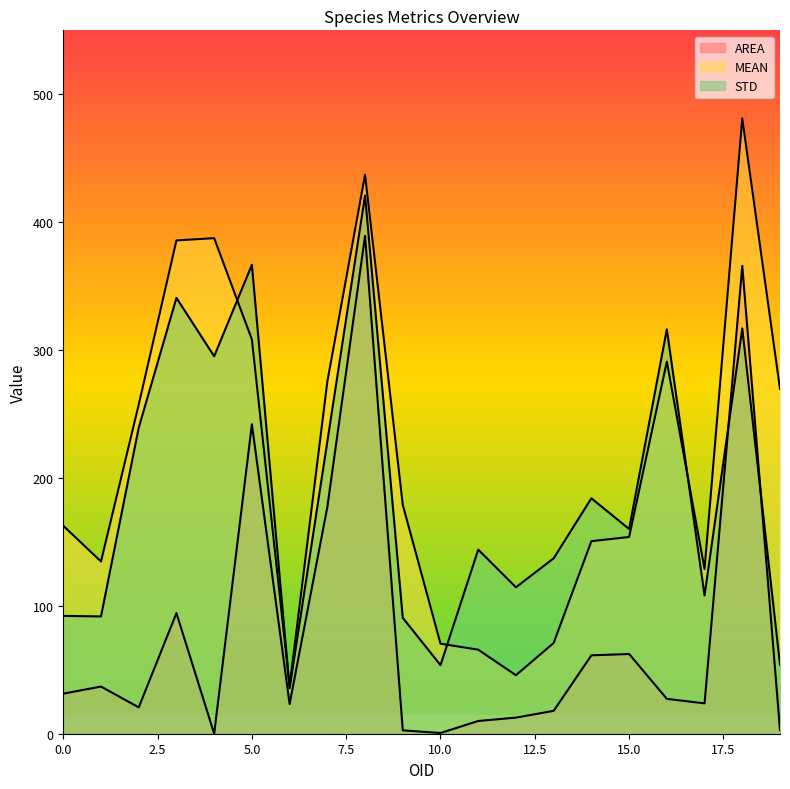

What is the sum of all STD values?

3789.9